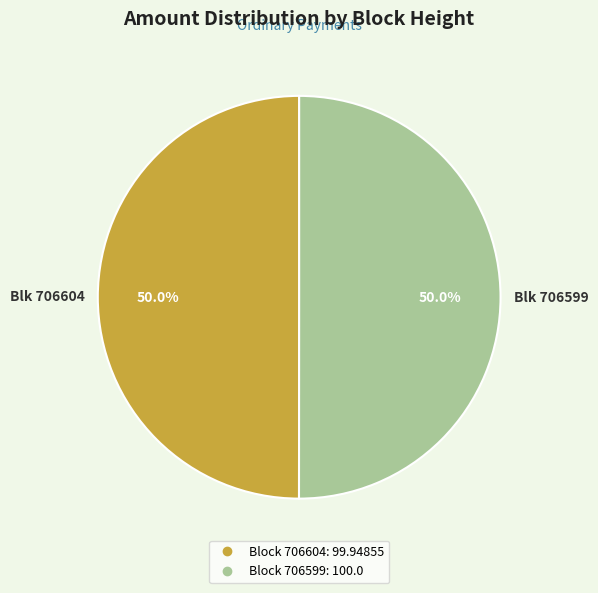

Count the number of slices in the pie.

2